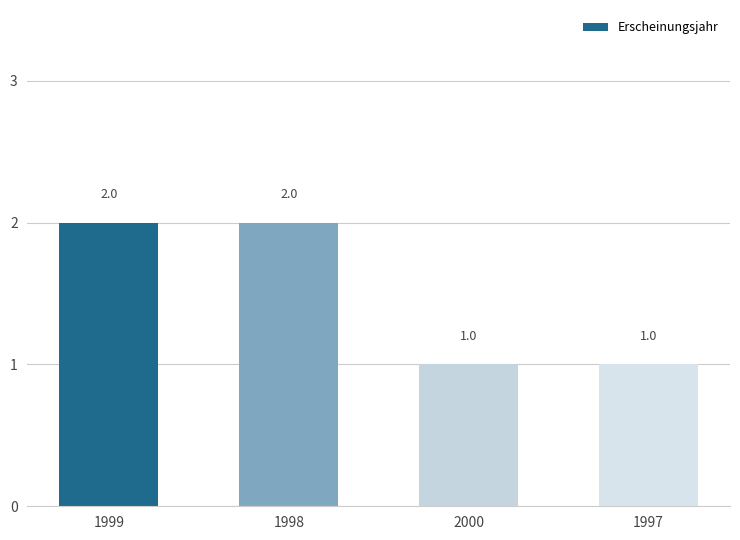

The value at 1998 is 3. True or false?

False